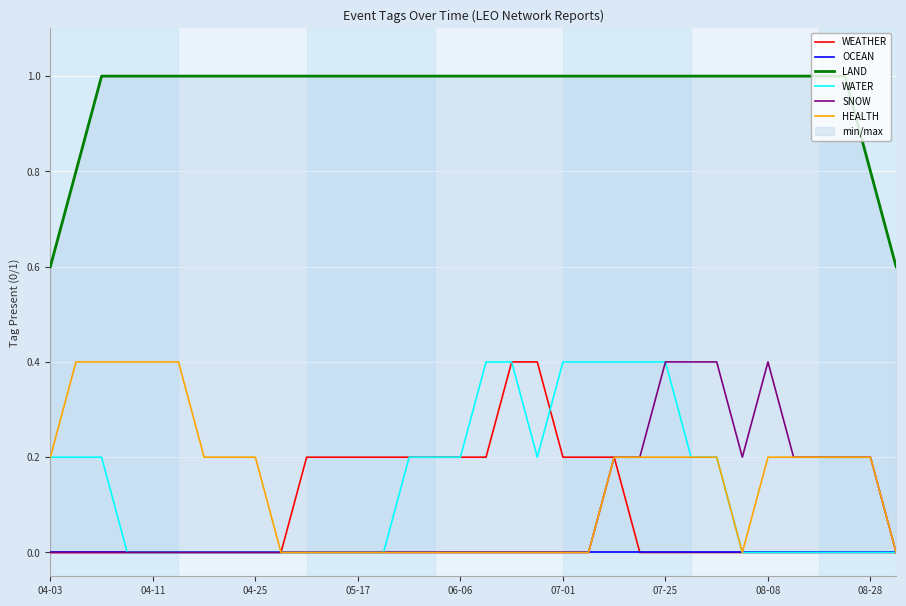

The WEATHER series shows 0.2 at 07-01. True or false?

True